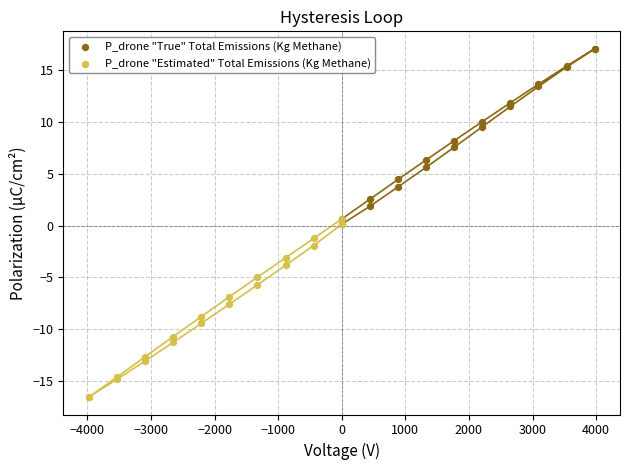

What are all the series names shown in the legend?

P_drone "True" Total Emissions (Kg Methane), P_drone "Estimated" Total Emissions (Kg Methane)